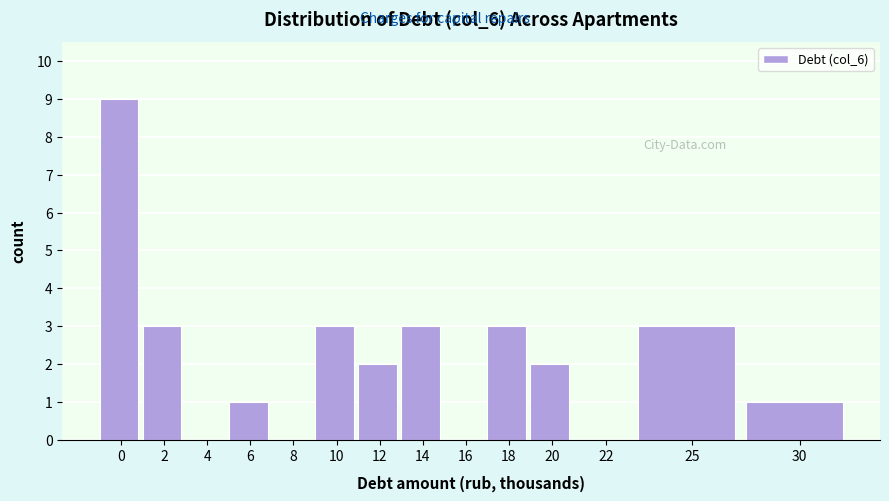

Reading left to right, list all the values displayed in this chart.

0=9	2=3	4=0	6=1	8=0	10=3	12=2	14=3	16=0	18=3	20=2	22=0	25=3	30=1